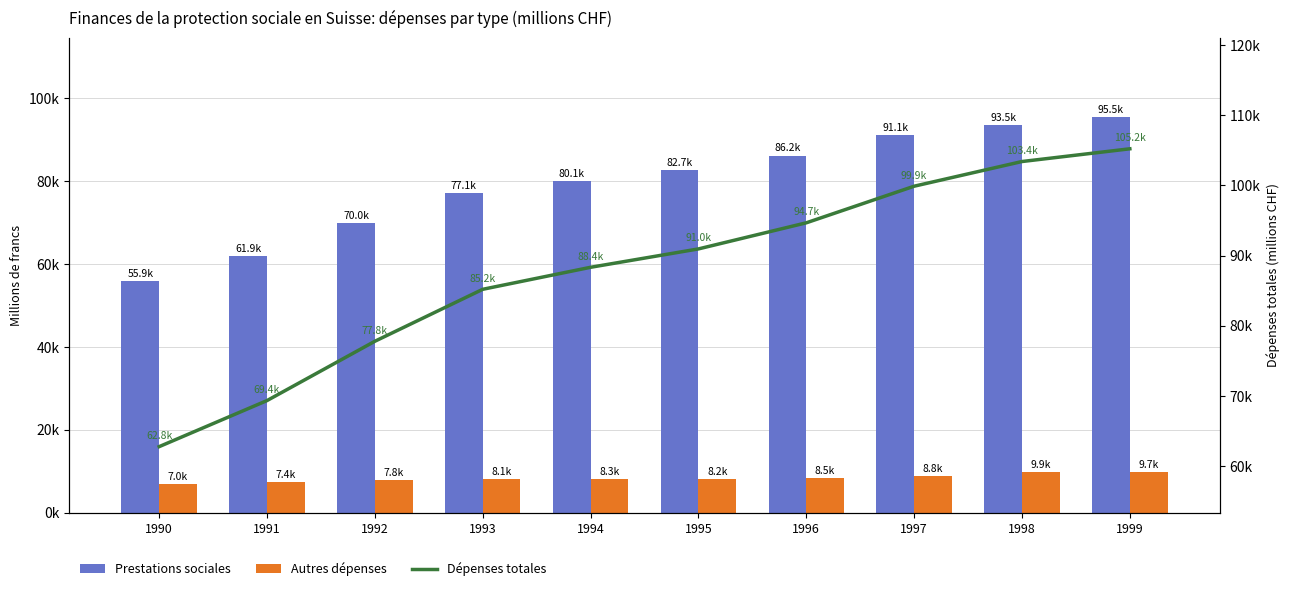

At which label does Prestations sociales reach its peak?

1999